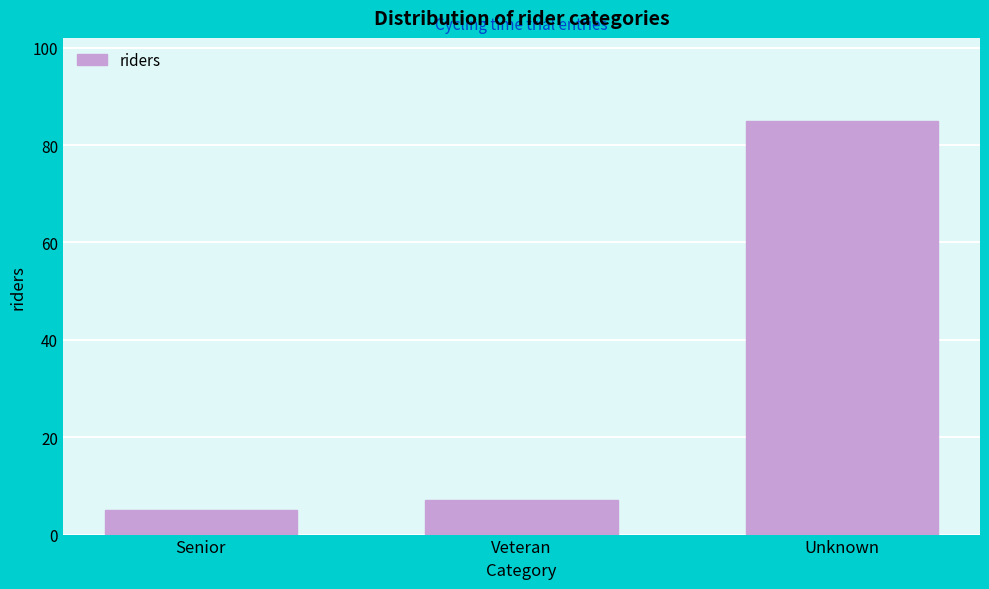

Reading left to right, transcribe all the data shown in this chart.

Senior=5	Veteran=7	Unknown=85